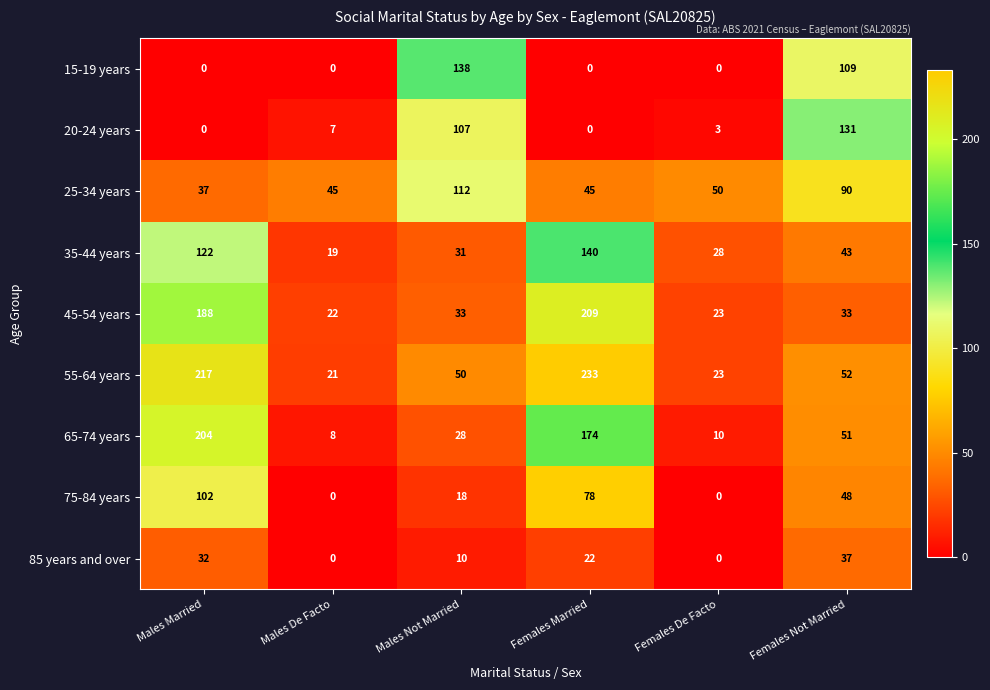

At how many categories does at least one series exceed 52?

4